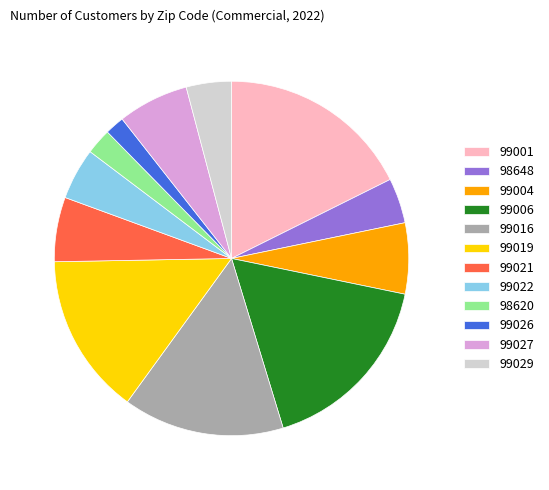

Which category has the biggest portion of the pie?

99001